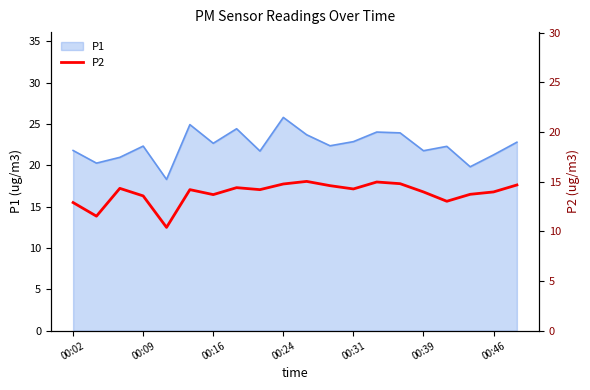

Does the chart have visible grid lines?

No